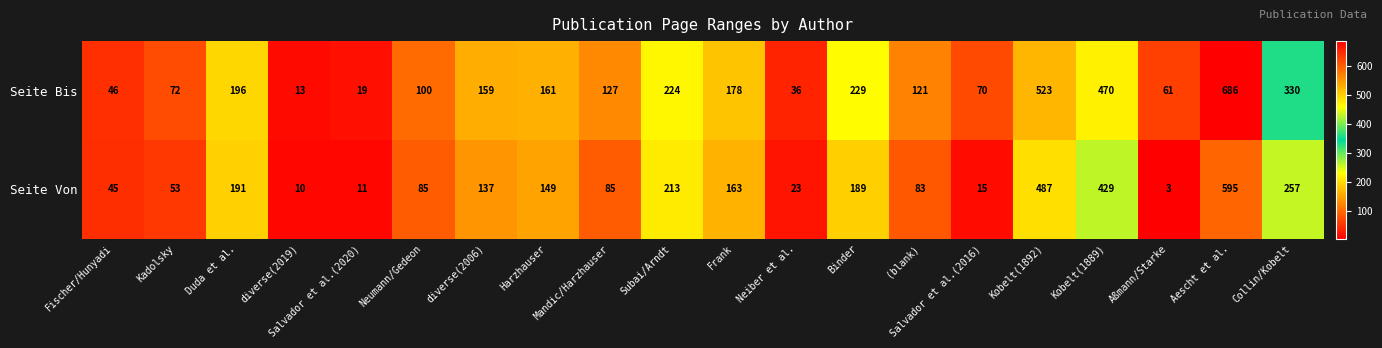

What is the difference between the Seite Bis values at Kadolsky and Kobelt(1889)?

398